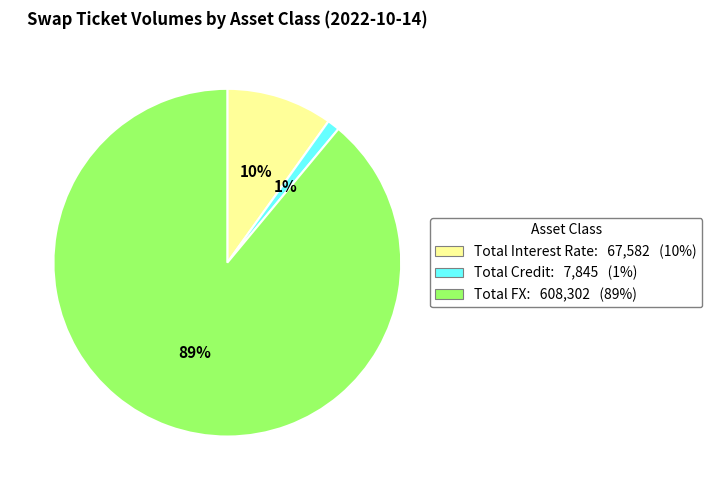

To the nearest percent, what is the combined percentage of Total Credit and Total Interest Rate?

11%